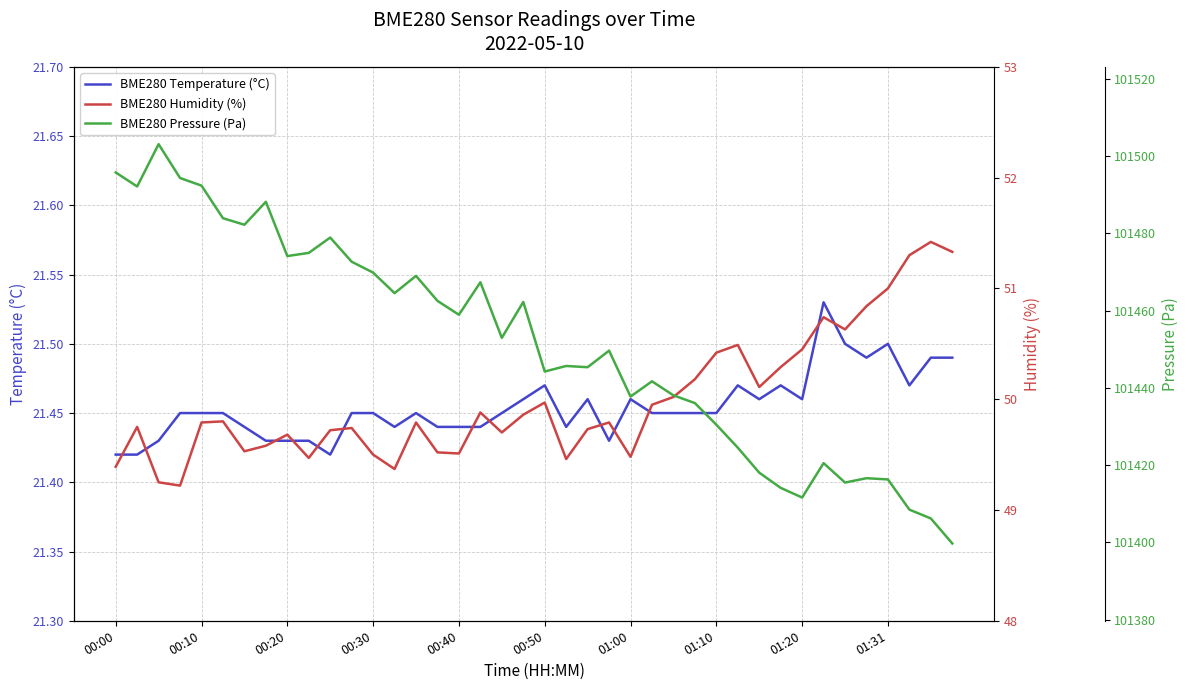

What is the difference between the BME280 Pressure (Pa) values at 14 and 33?

48.4